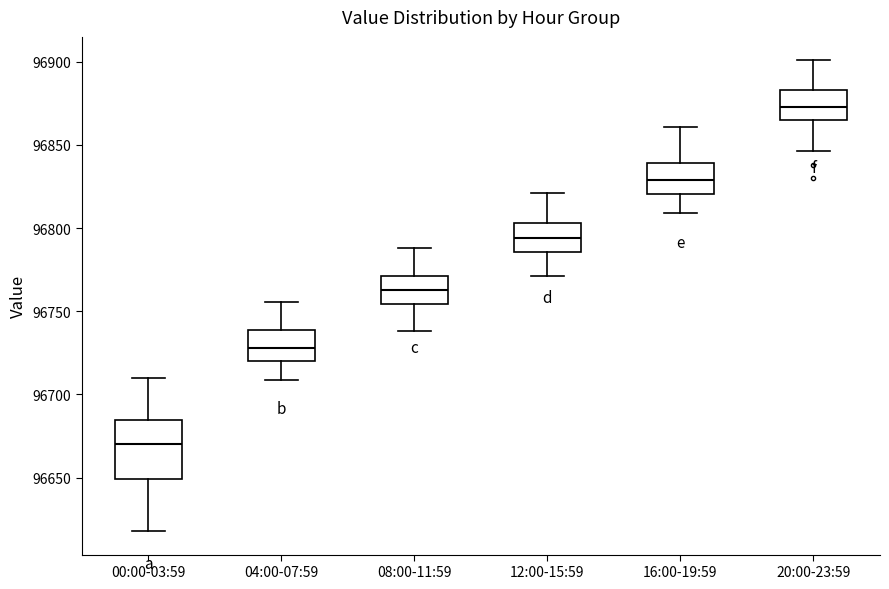

Where does the lower whisker of the box for 08:00-11:59 end on the y-axis? The values are not printed on the chart, so give them approximately, as read against the axis.

96740